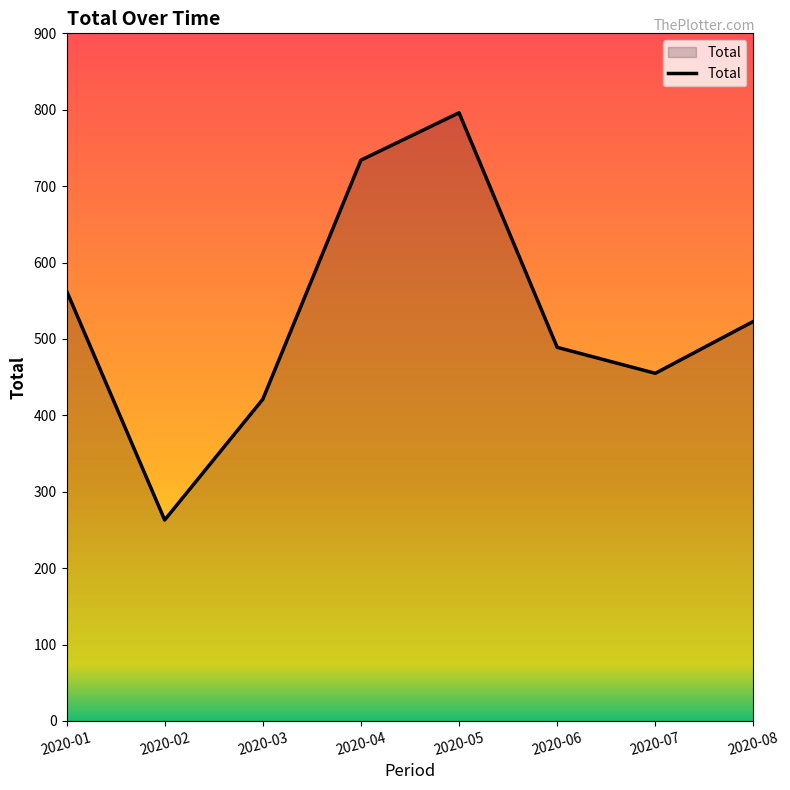

What is the ratio of the value at 2020-07 to the value at 2020-04?

0.6